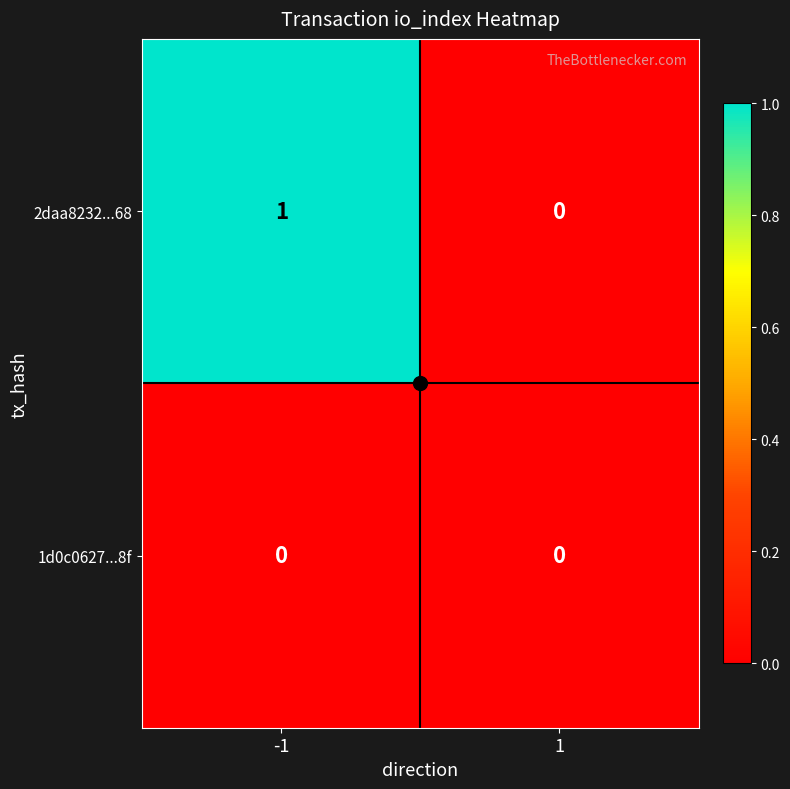

The 1d0c0627...8f series shows 0 at -1. True or false?

True